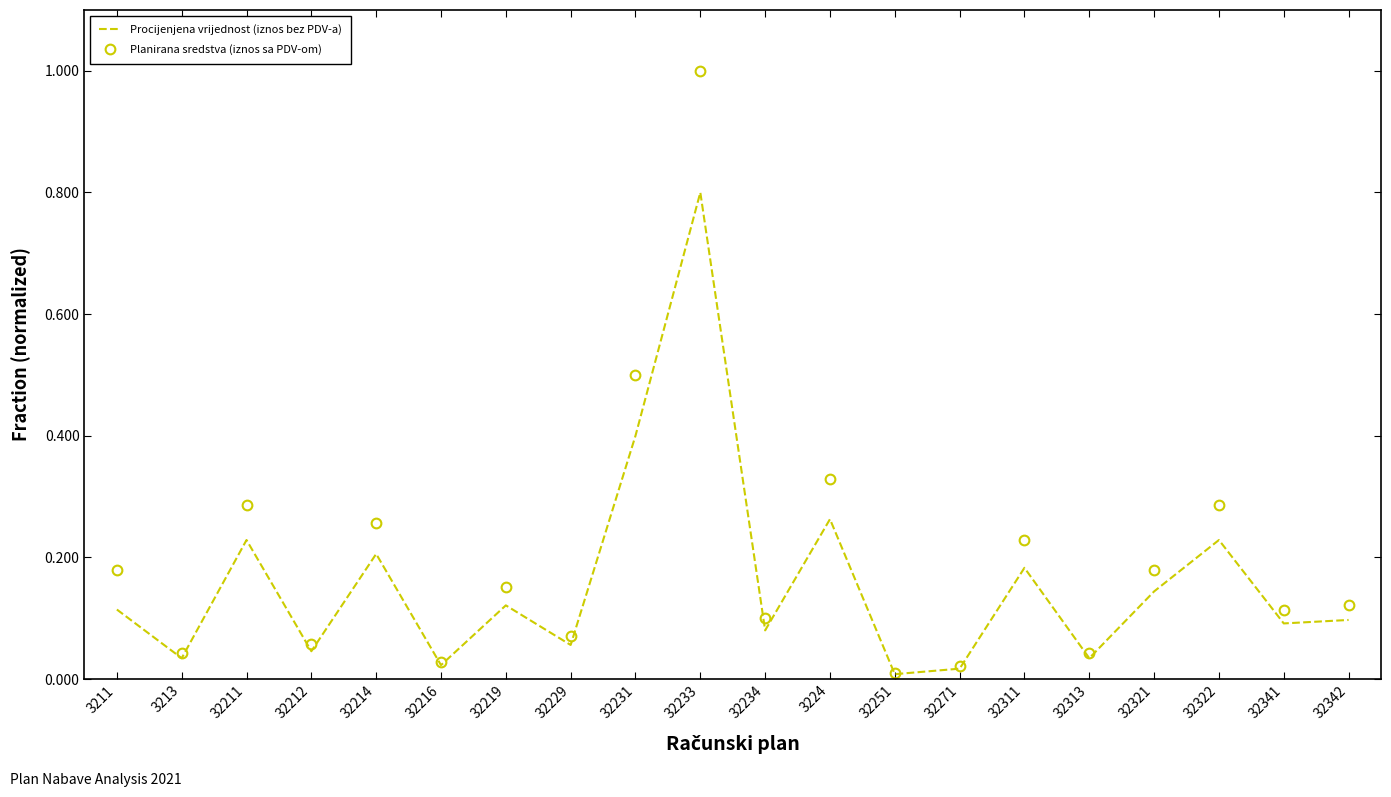

What position from the right is 32219?

14